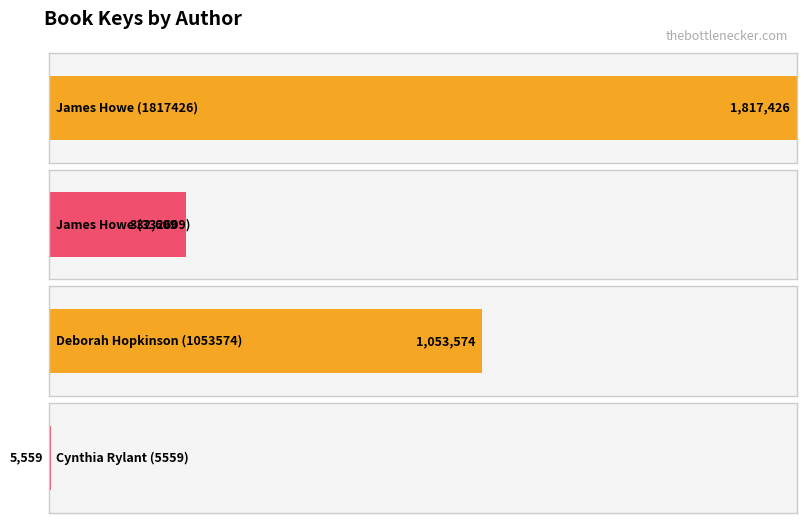

Are the bars horizontal?

Yes